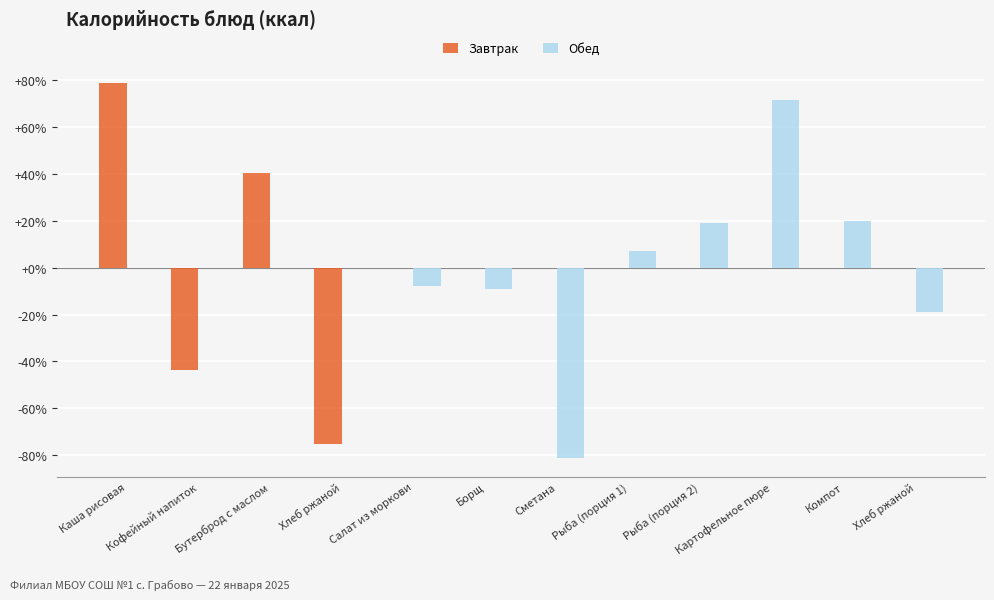

What is the difference between the maximum and minimum values in the Завтрак series?

154.1